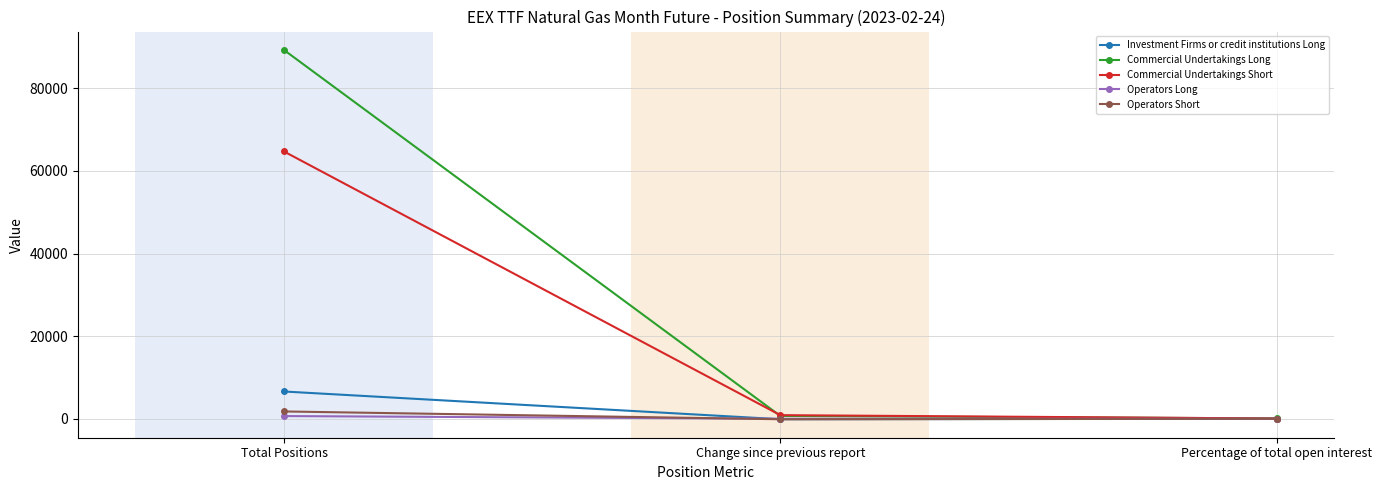

What are all the series names shown in the legend?

Investment Firms or credit institutions Long, Commercial Undertakings Long, Commercial Undertakings Short, Operators Long, Operators Short